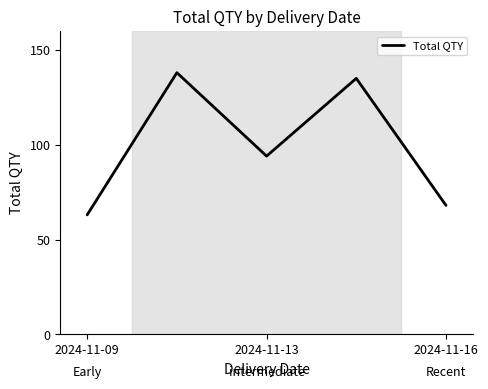

What is the greatest value displayed?

138